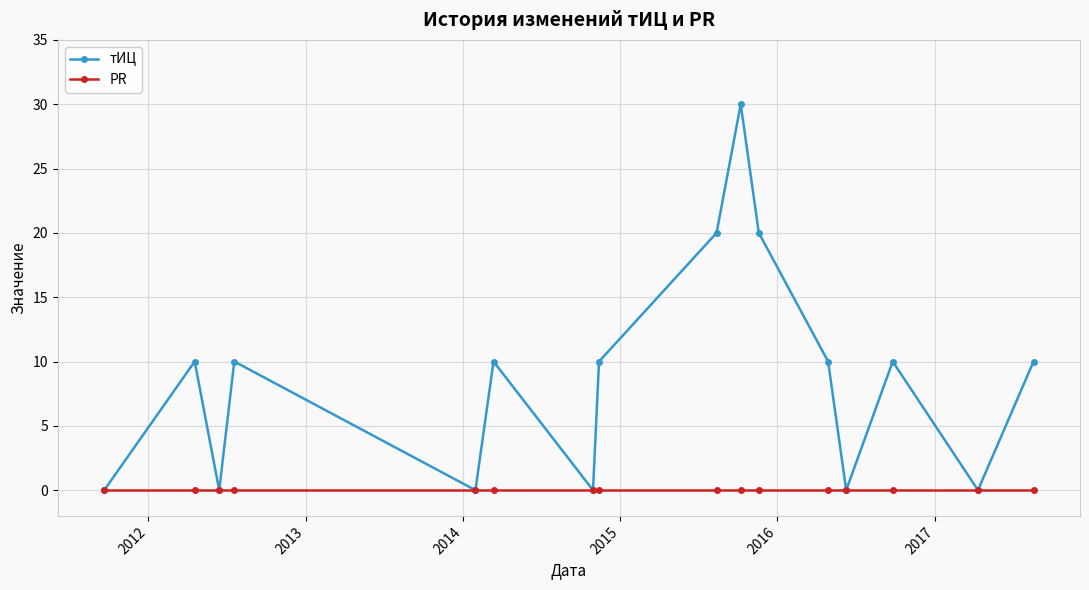

Which series has the largest range (max minus min)?

тИЦ